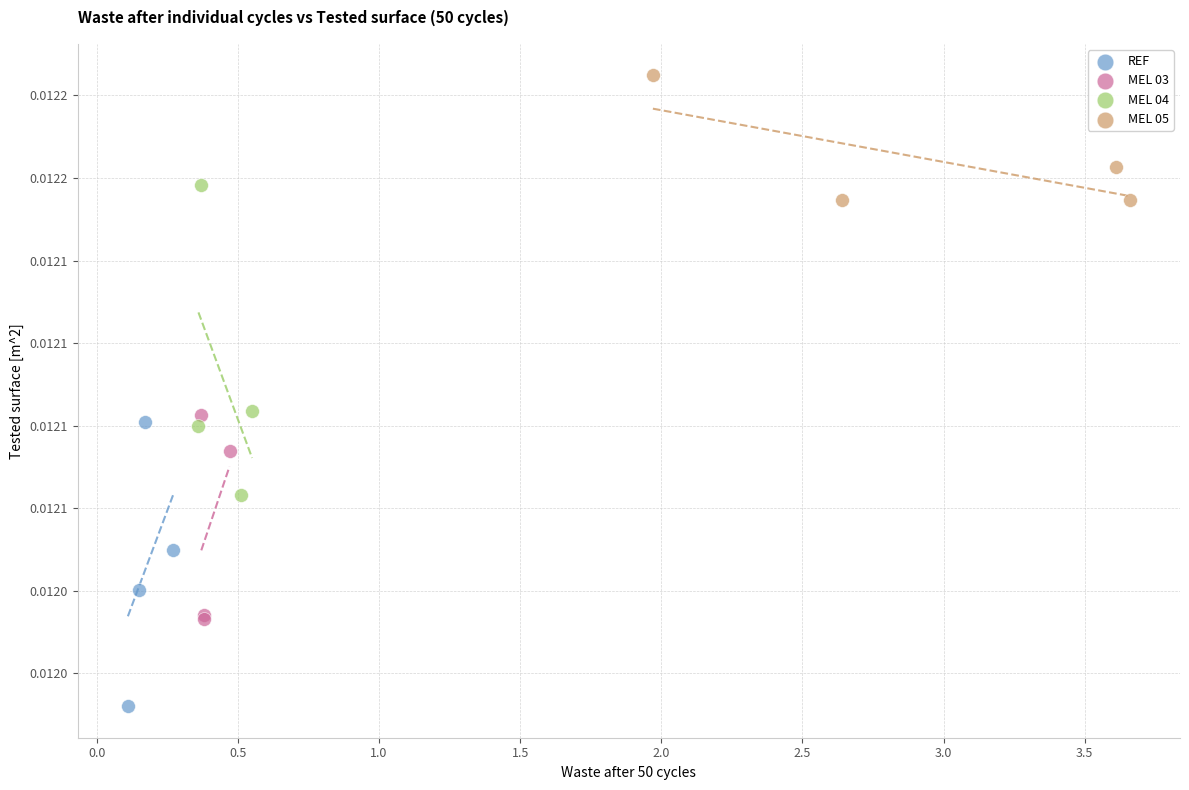

Which series contains the highest Y value?

MEL 05